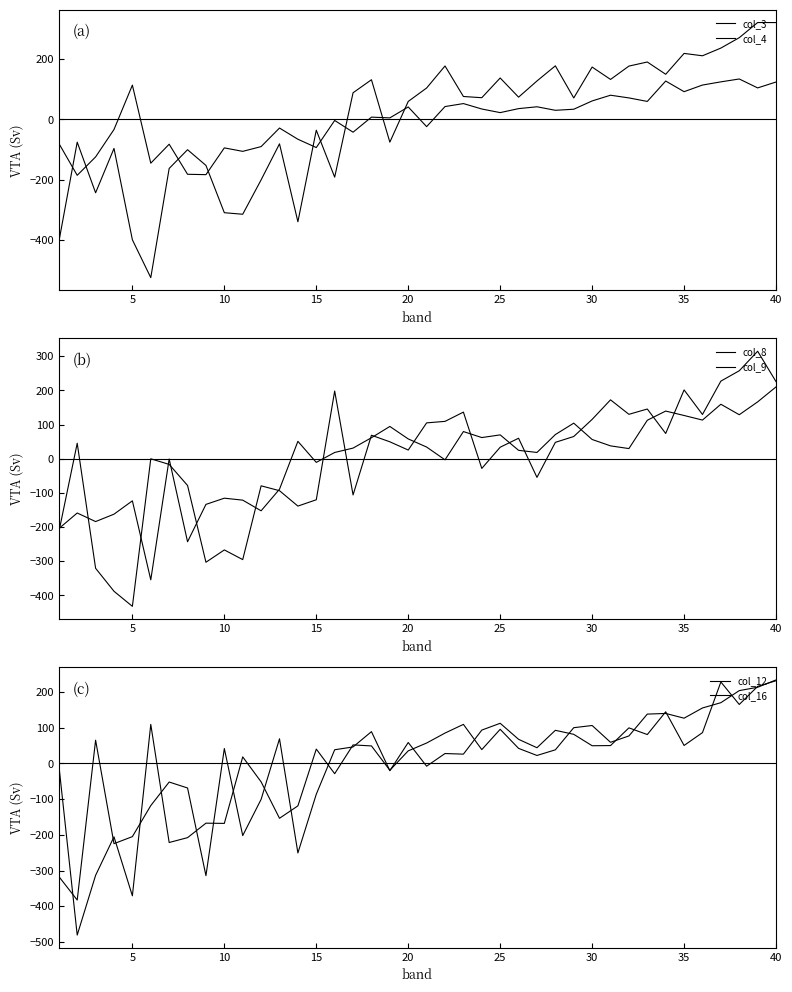

Reading right to left, extract all data points from this chart.

col_3: 124.4	104.8	134.4	124.9	114.3	92.3	127.6	59.9	71.6	80.5	61.6	34.0	30.5	42.2	36.0	22.8	34.8	52.8	42.9	-23.7	41.5	5.3	7.8	-42.2	-3.2	-93.2	-65.6	-28.4	-90.0	-105.8	-94.3	-183.1	-181.9	-82.1	-145.0	114.0	-33.3	-124.3	-185.3	-79.2
col_4: 321.7	321.8	271.5	237.0	211.4	219.3	150.0	190.8	177.2	132.9	174.0	71.5	178.0	127.8	74.1	137.7	72.3	76.3	177.6	104.5	59.9	-75.3	131.9	88.7	-191.4	-35.6	-339.5	-80.8	-200.4	-314.6	-309.4	-152.4	-100.3	-162.6	-525.0	-399.4	-96.1	-243.3	-75.3	-406.4
col_8: 210.3	166.4	128.8	159.5	113.2	126.6	139.5	112.7	29.7	37.6	56.3	104.1	70.7	18.3	24.6	69.8	62.0	79.5	-3.3	34.2	58.0	94.5	61.5	31.1	18.3	-10.7	50.9	-89.3	-152.5	-121.3	-115.6	-133.7	-243.1	-0.7	-354.6	-123.3	-162.4	-184.0	-158.9	-204.6
col_9: 225.6	314.7	257.5	227.2	129.5	201.5	73.9	145.5	130.0	172.4	115.2	65.1	47.9	-54.6	60.0	33.7	-28.4	136.4	109.4	105.0	25.4	49.5	68.7	-106.0	198.3	-120.2	-138.7	-93.6	-79.4	-295.4	-267.1	-303.1	-78.4	-16.6	-0.2	-432.3	-388.1	-320.8	45.4	-215.0
col_12: 231.5	215.5	164.9	227.9	86.1	50.2	144.4	80.7	99.5	49.9	49.4	81.4	92.6	43.8	67.4	112.3	93.2	25.9	27.6	-7.9	58.5	-20.6	88.9	46.1	38.2	-86.4	-250.8	68.8	-100.7	-202.2	41.6	-314.4	-68.9	-52.2	-118.2	-205.1	-224.8	65.0	-382.7	-316.7
col_16: 233.7	213.2	203.8	170.0	155.2	126.6	139.8	138.0	76.8	59.1	106.1	100.0	38.0	22.2	42.1	95.4	38.6	109.2	84.9	57.0	35.1	-19.2	48.9	51.7	-28.9	40.0	-119.0	-153.7	-51.7	18.2	-168.1	-167.4	-207.9	-221.6	109.1	-370.9	-205.6	-313.5	-480.7	-4.4